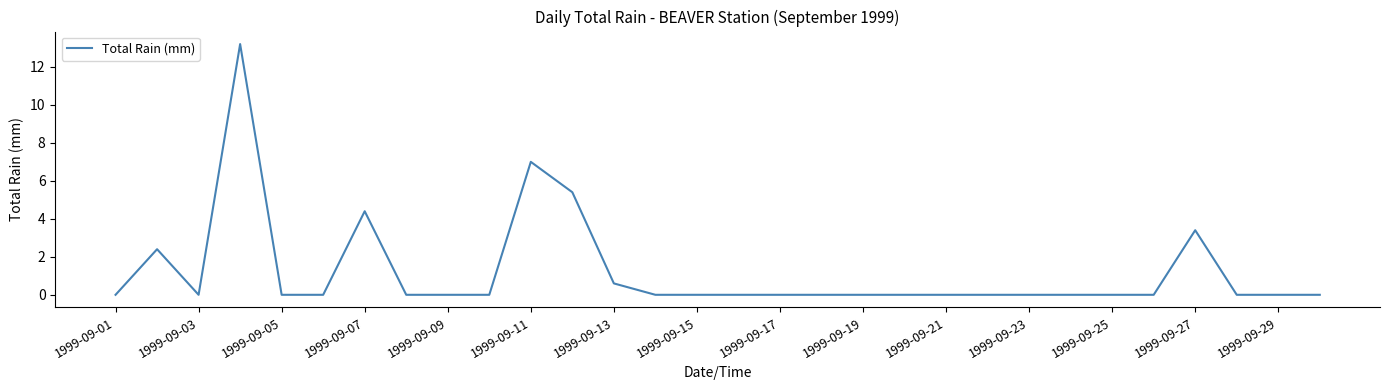

What is the difference between the maximum and minimum values?

13.2